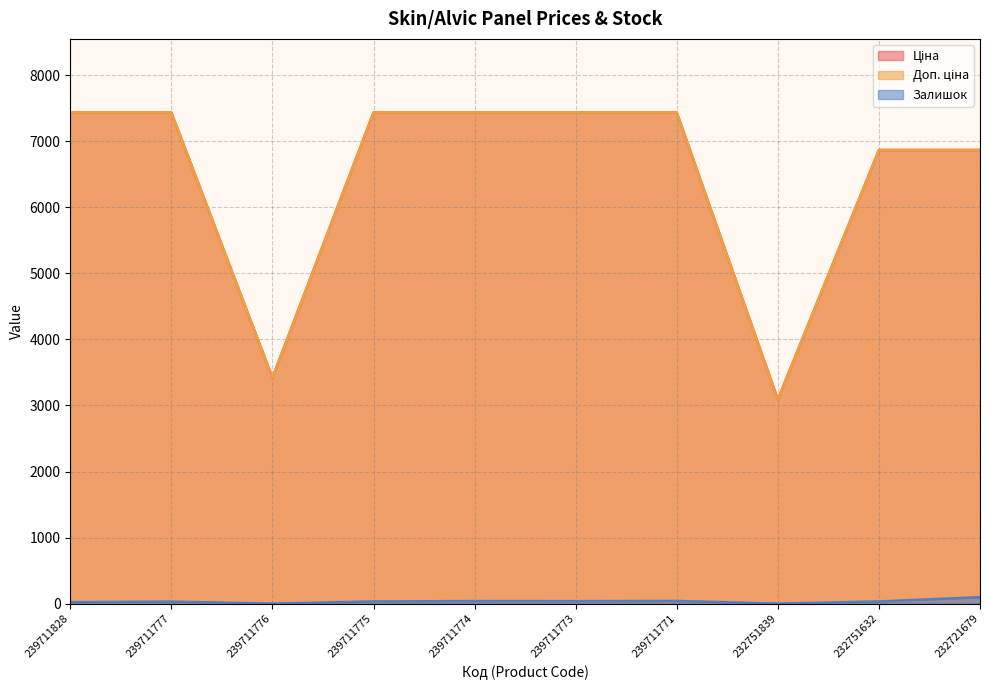

True or false: Ціна and Залишок intersect in this chart.

False